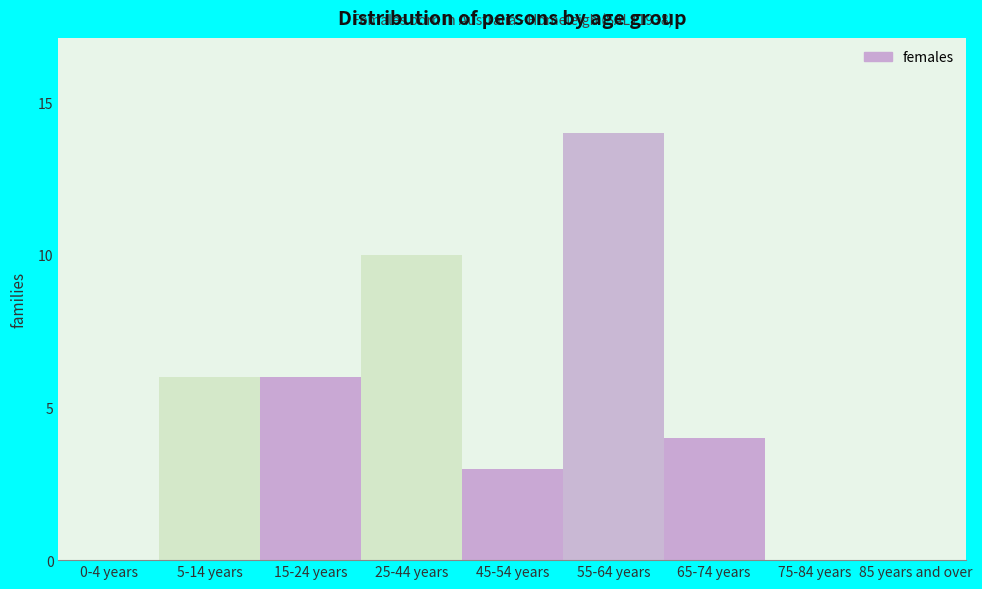

Reading left to right, what are all the values shown in this chart?

0-4 years=0	5-14 years=6	15-24 years=6	25-44 years=10	45-54 years=3	55-64 years=14	65-74 years=4	75-84 years=0	85 years and over=0